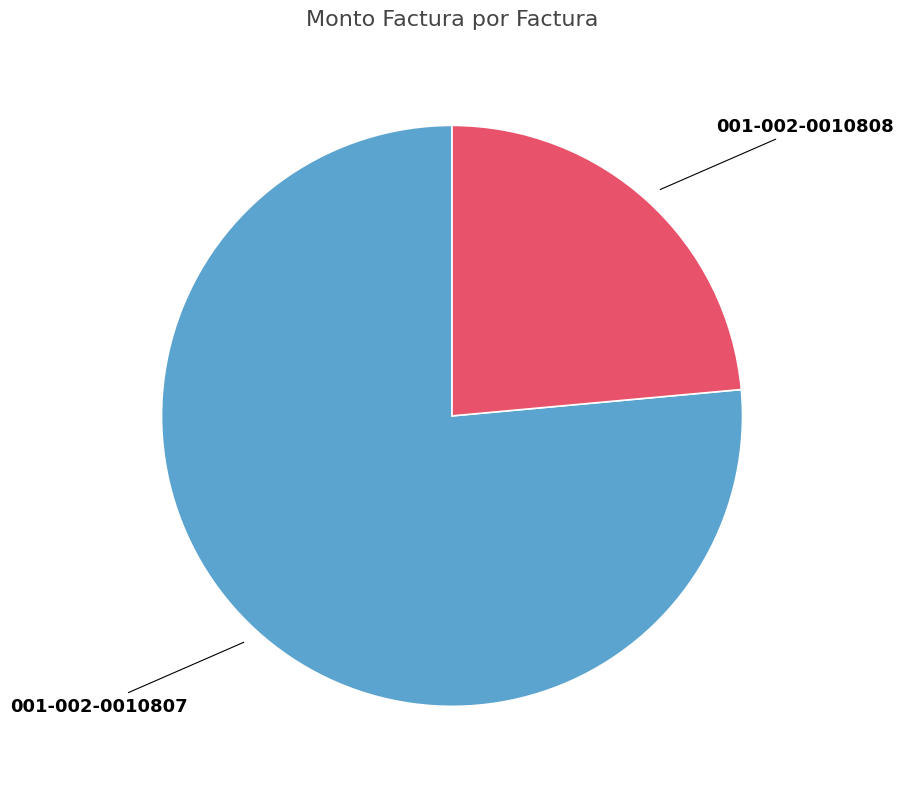

How many slices are in this pie chart?

2